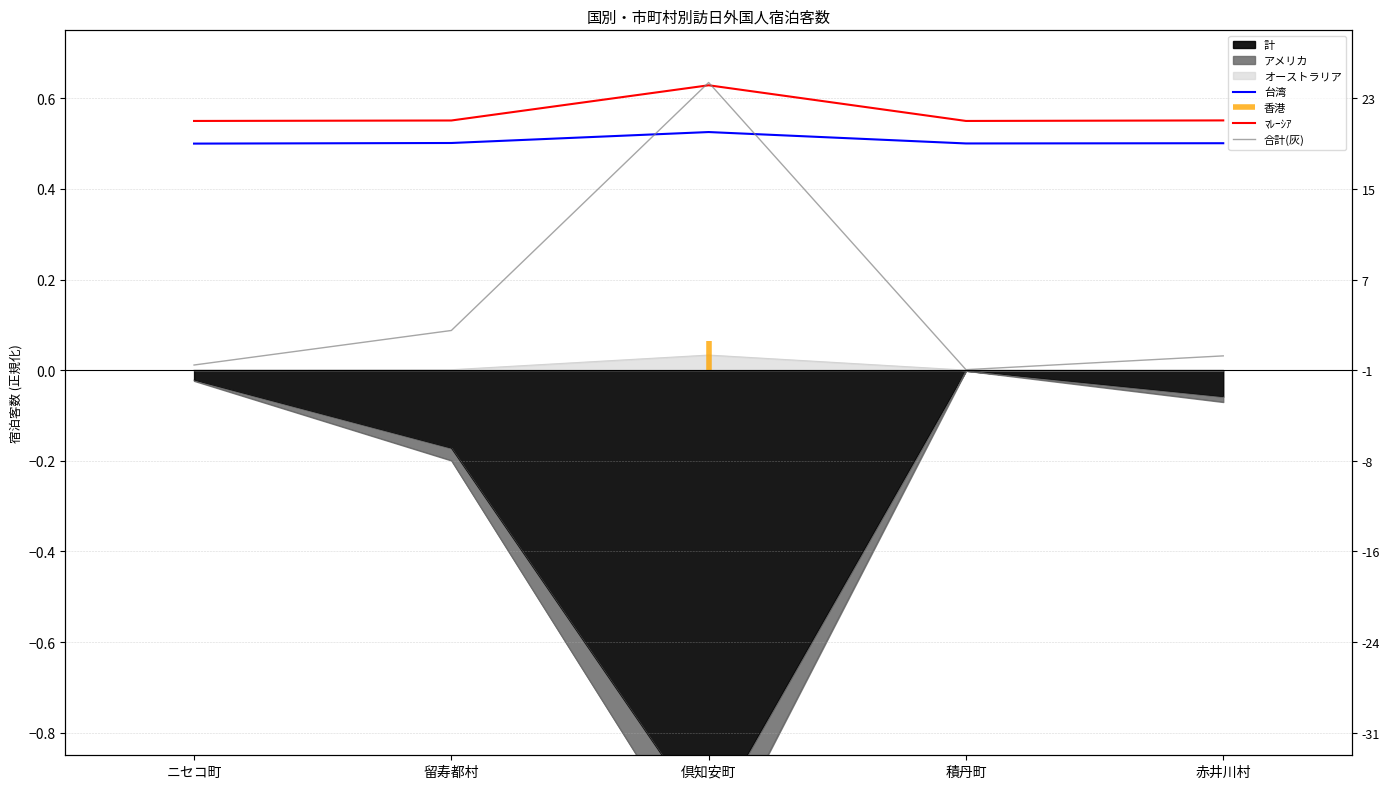

Which series changed the most between 留寿都村 and 赤井川村?

合計(灰)